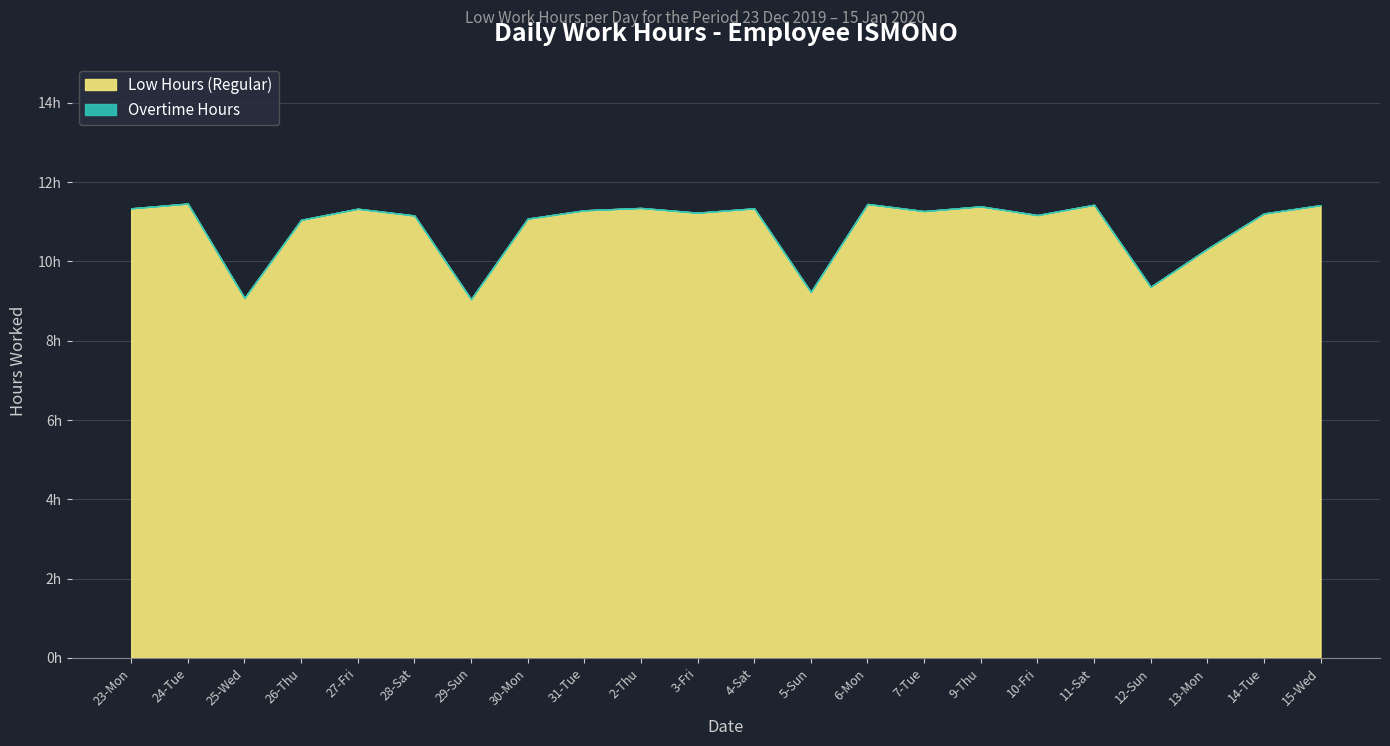

Which series has the largest range (max minus min)?

Low Hours